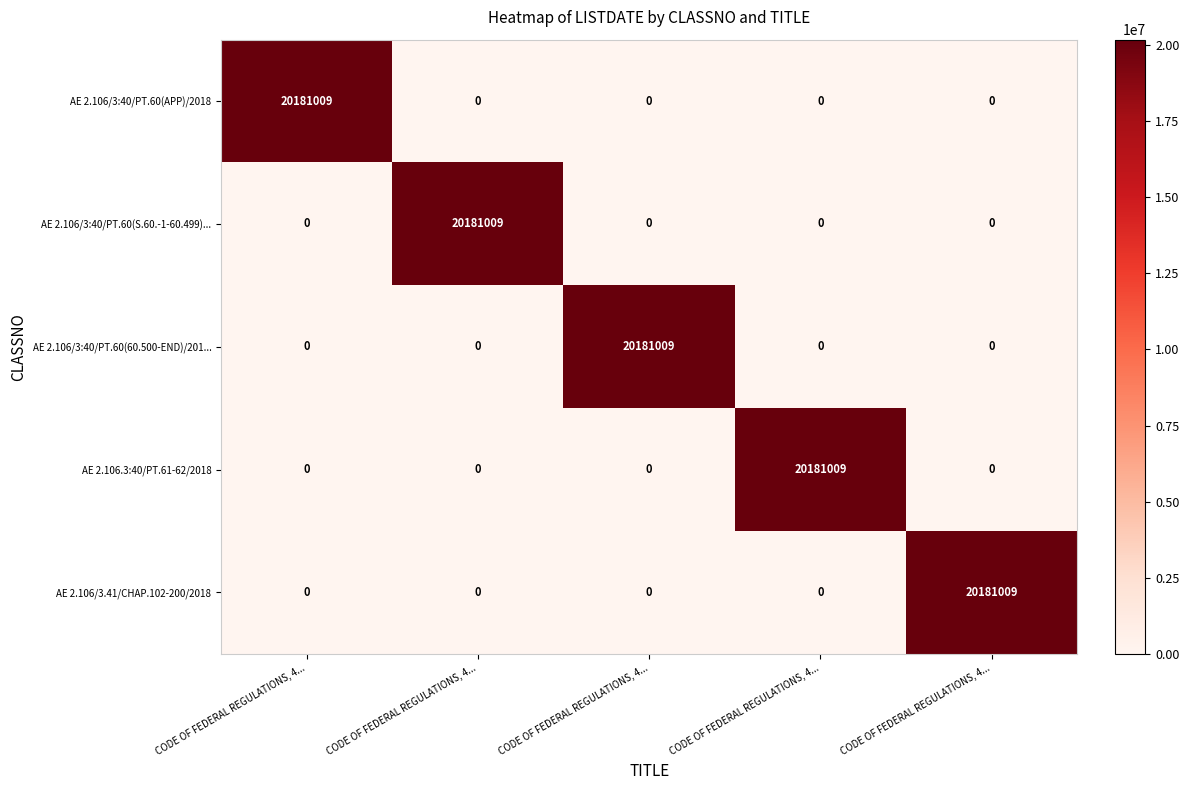

Reading left to right, extract all data points from this chart.

AE 2.106/3:40/PT.60(APP)/2018: CODE OF FEDERAL REGULATIONS, 4...=20181009	CODE OF FEDERAL REGULATIONS, 4...=0	CODE OF FEDERAL REGULATIONS, 4...=0	CODE OF FEDERAL REGULATIONS, 4...=0	CODE OF FEDERAL REGULATIONS, 4...=0
AE 2.106/3:40/PT.60(S.60.-1-60.499)...: CODE OF FEDERAL REGULATIONS, 4...=0	CODE OF FEDERAL REGULATIONS, 4...=20181009	CODE OF FEDERAL REGULATIONS, 4...=0	CODE OF FEDERAL REGULATIONS, 4...=0	CODE OF FEDERAL REGULATIONS, 4...=0
AE 2.106/3:40/PT.60(60.500-END)/201...: CODE OF FEDERAL REGULATIONS, 4...=0	CODE OF FEDERAL REGULATIONS, 4...=0	CODE OF FEDERAL REGULATIONS, 4...=20181009	CODE OF FEDERAL REGULATIONS, 4...=0	CODE OF FEDERAL REGULATIONS, 4...=0
AE 2.106.3:40/PT.61-62/2018: CODE OF FEDERAL REGULATIONS, 4...=0	CODE OF FEDERAL REGULATIONS, 4...=0	CODE OF FEDERAL REGULATIONS, 4...=0	CODE OF FEDERAL REGULATIONS, 4...=20181009	CODE OF FEDERAL REGULATIONS, 4...=0
AE 2.106/3.41/CHAP.102-200/2018: CODE OF FEDERAL REGULATIONS, 4...=0	CODE OF FEDERAL REGULATIONS, 4...=0	CODE OF FEDERAL REGULATIONS, 4...=0	CODE OF FEDERAL REGULATIONS, 4...=0	CODE OF FEDERAL REGULATIONS, 4...=20181009